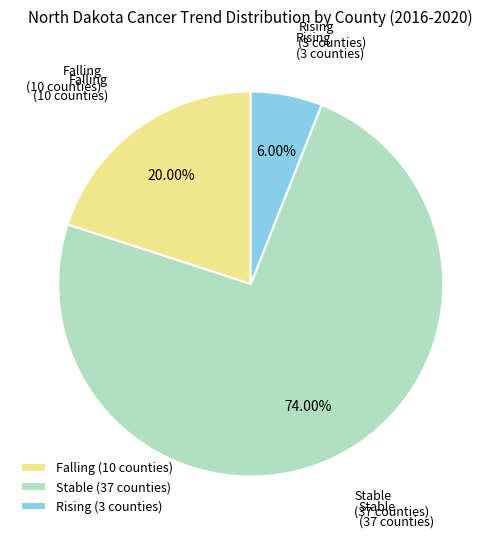

How many slices are in this pie chart?

3